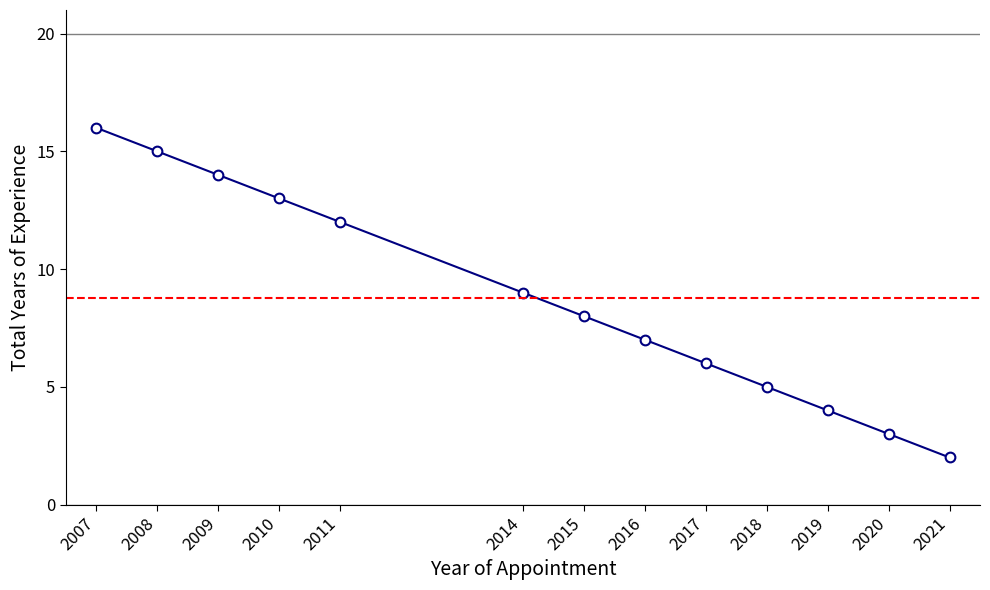

At which label is the value closest to 9?

2014